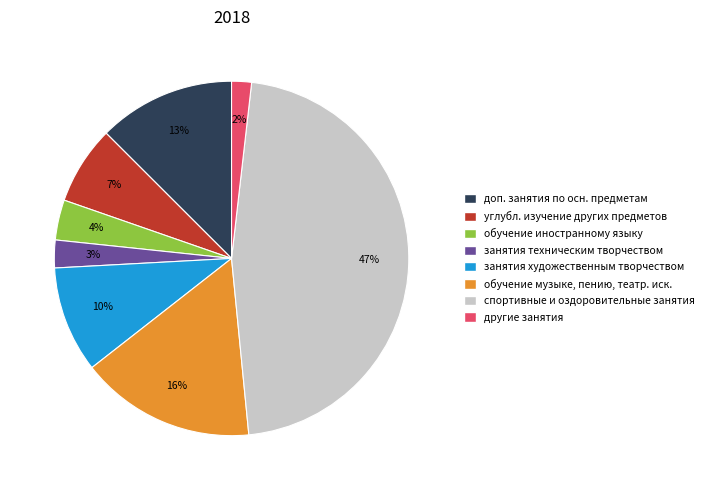

Which slice is the largest?

спортивные и оздоровительные занятия